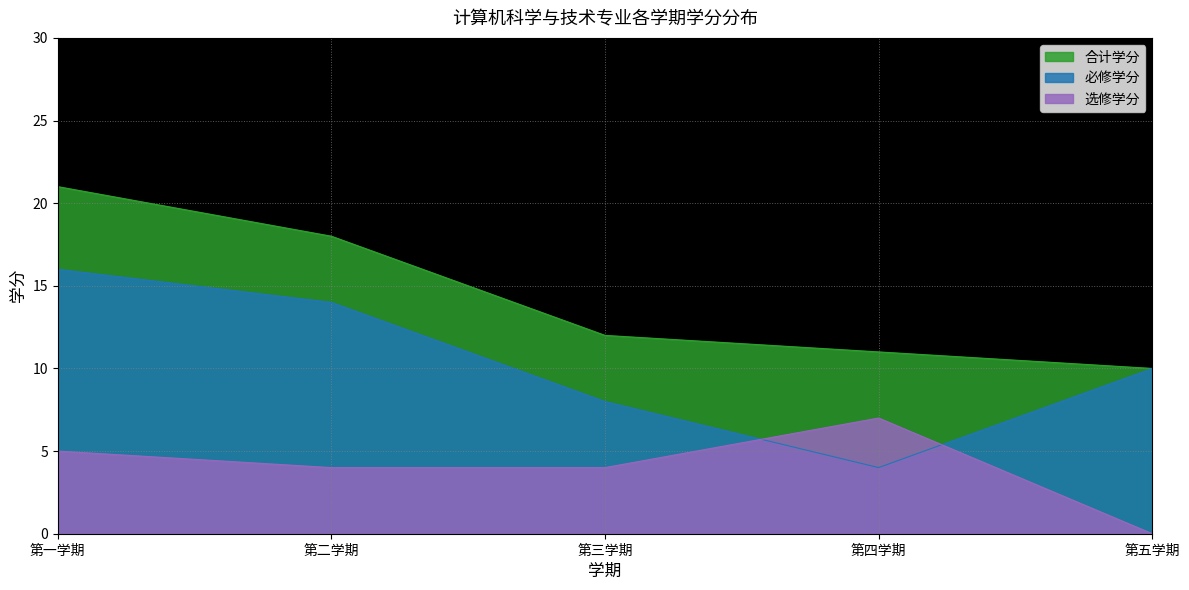

What is the greatest value displayed?

21